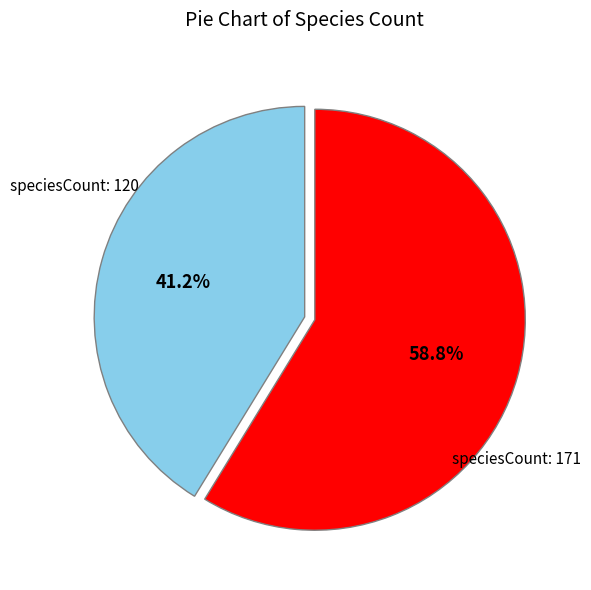

Is there any slice that represents more than half of the pie?

Yes